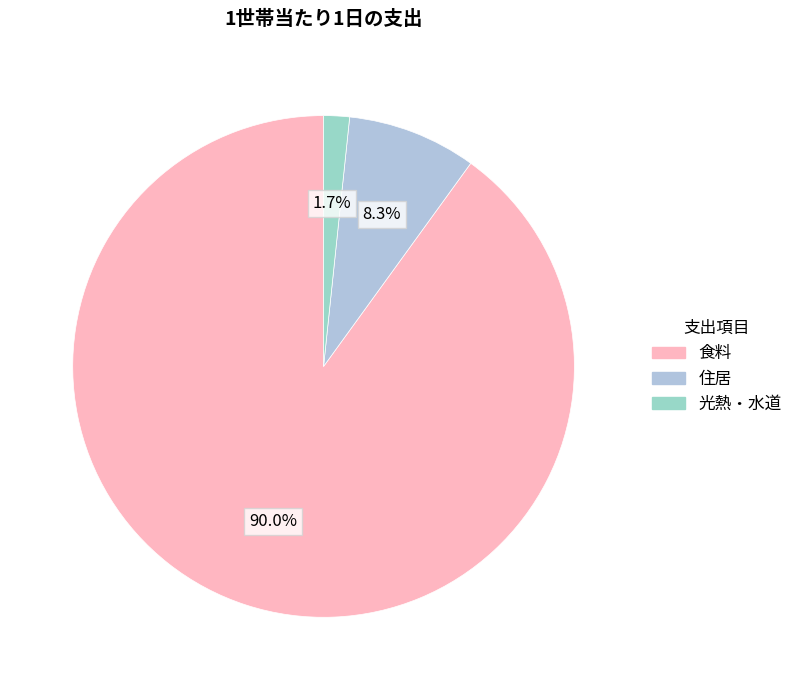

Which has a higher value, 住居 or 食料?

食料